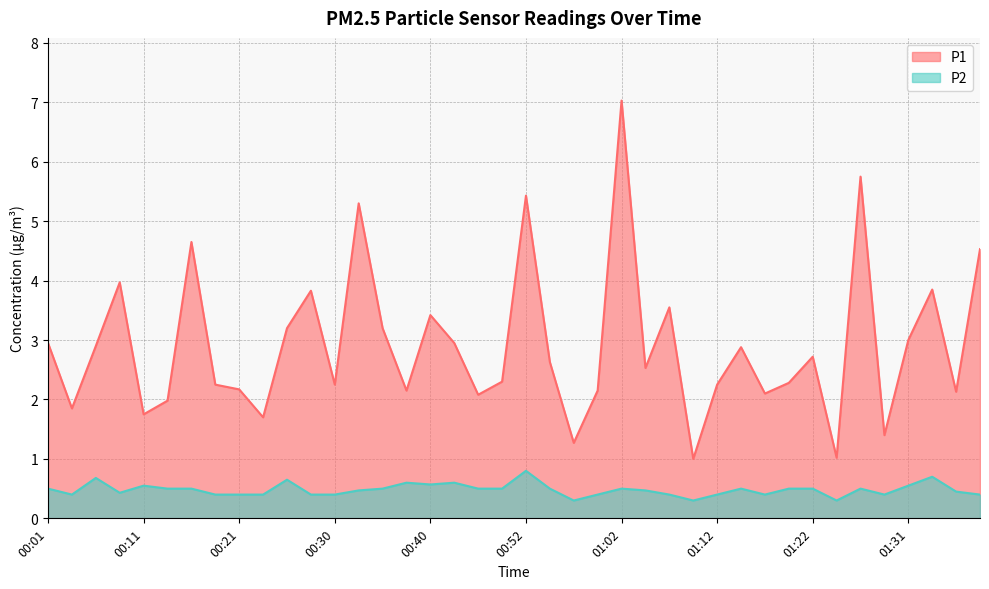

What is the difference between the highest and lowest values at 00:23?

1.3